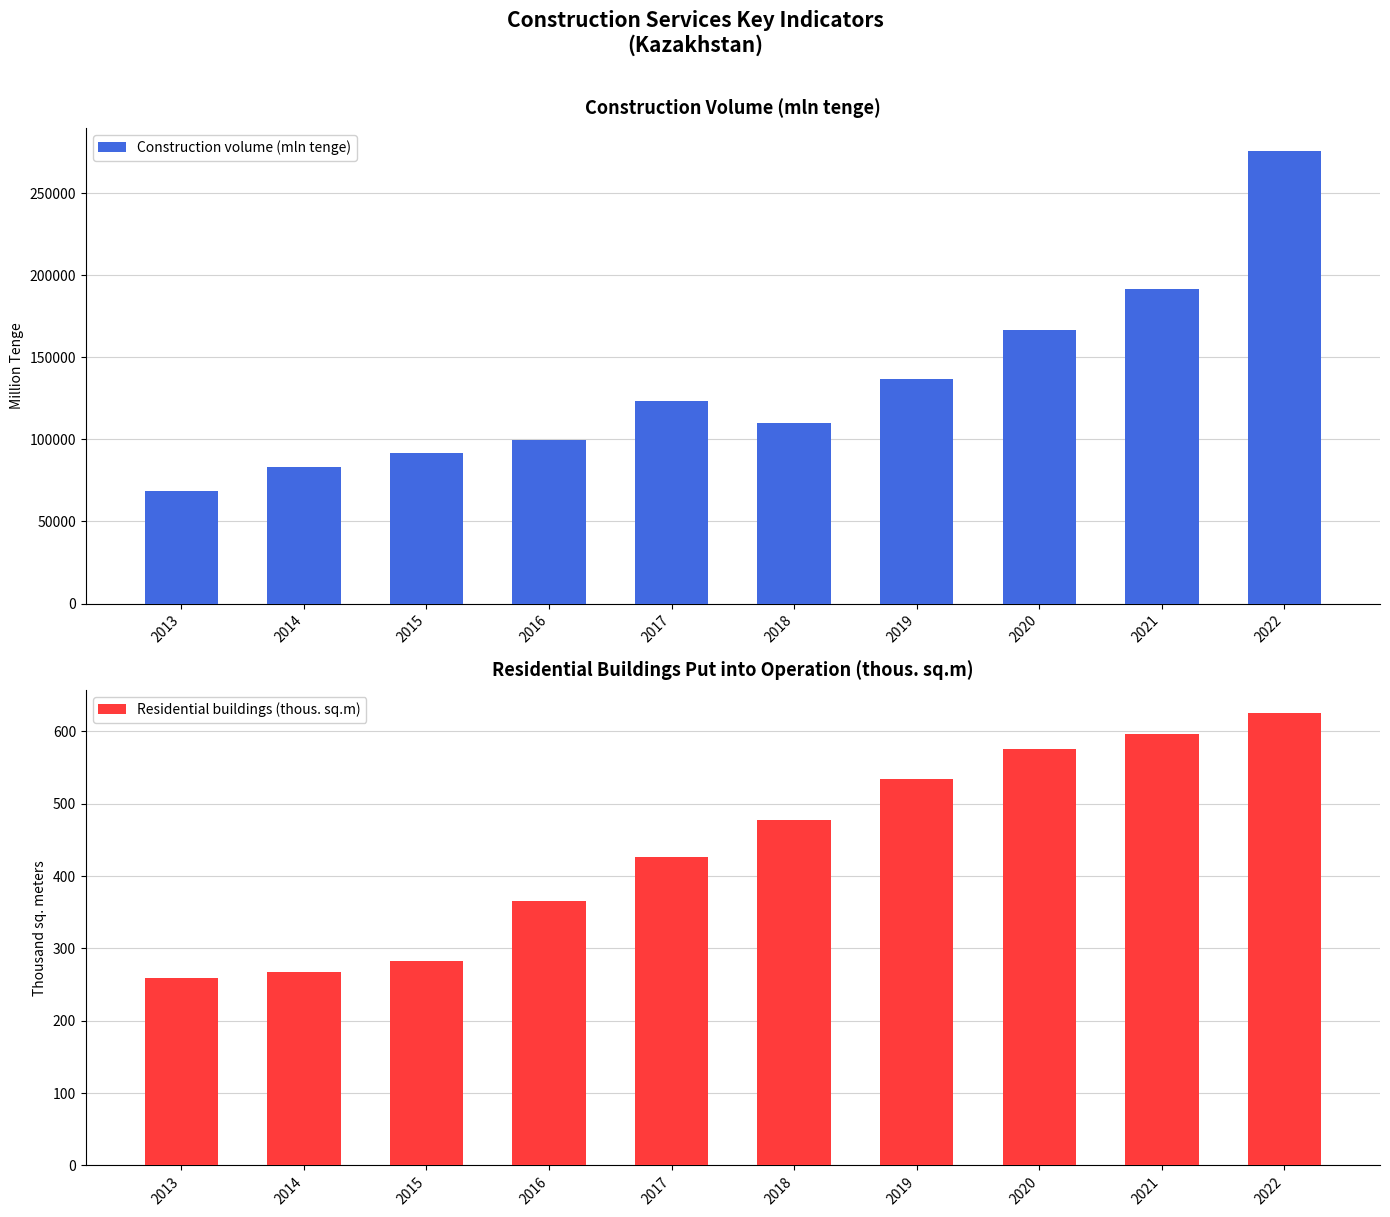

Does the chart contain any negative values?

No